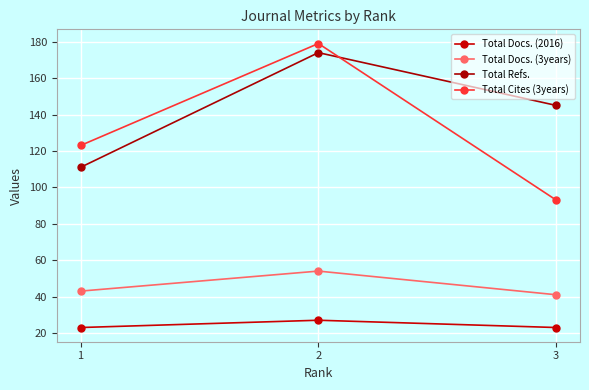

What are all the series names shown in the legend?

Total Docs. (2016), Total Docs. (3years), Total Refs., Total Cites (3years)